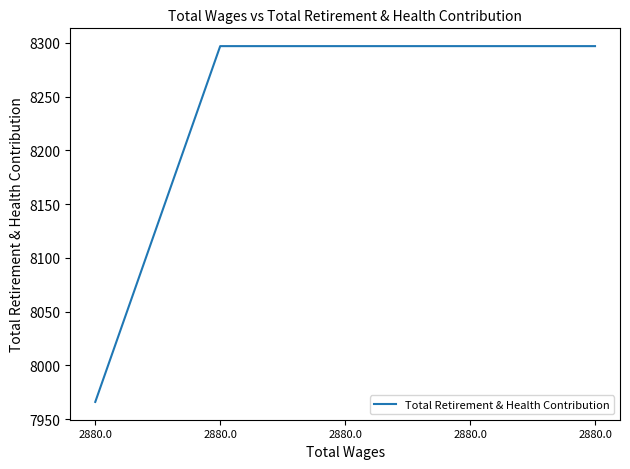

The chart shows a value of 3559 at 2880.0. True or false?

False